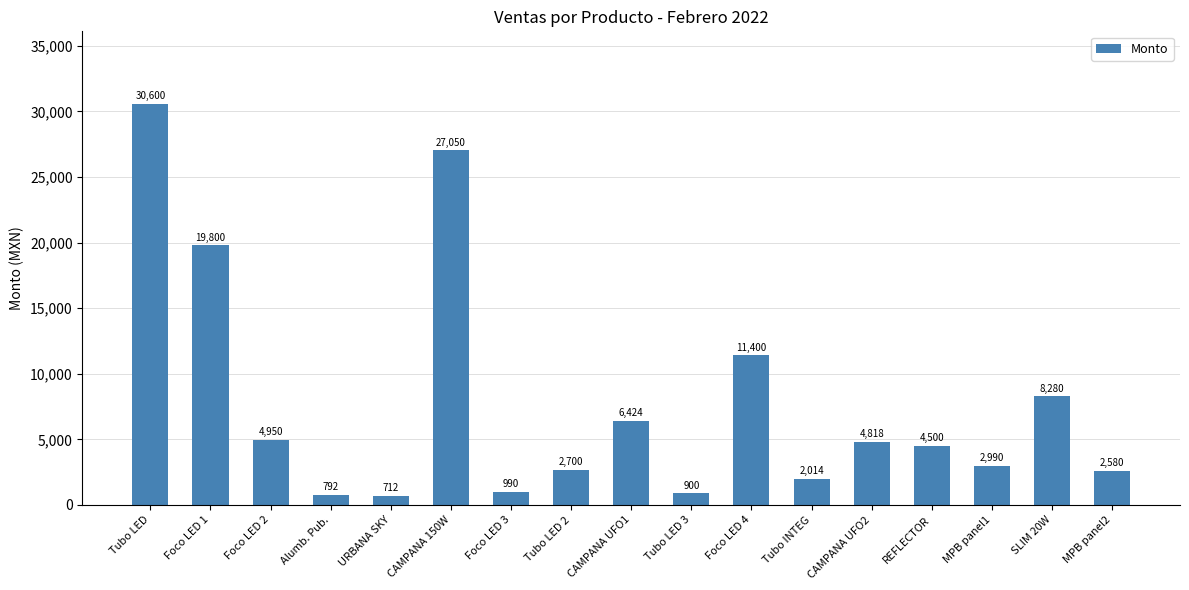

How many series are shown in this chart?

1